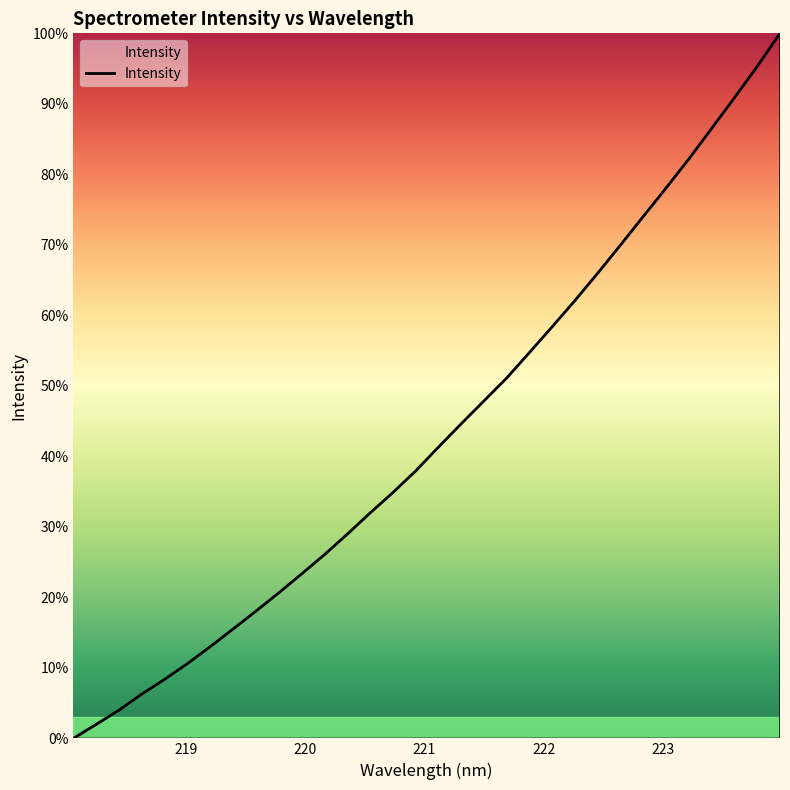

What is the greatest value displayed?

100.0